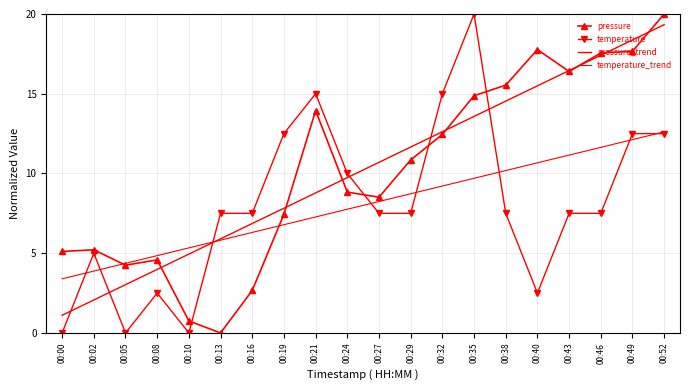

What is the greatest value displayed?

20.0